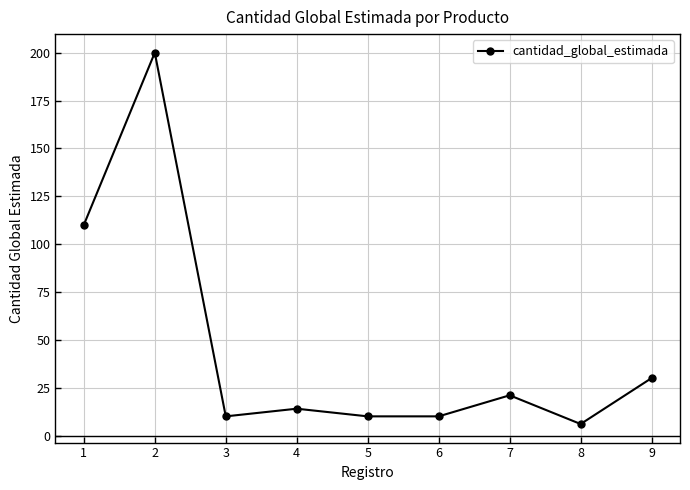

What is the greatest value displayed?

200